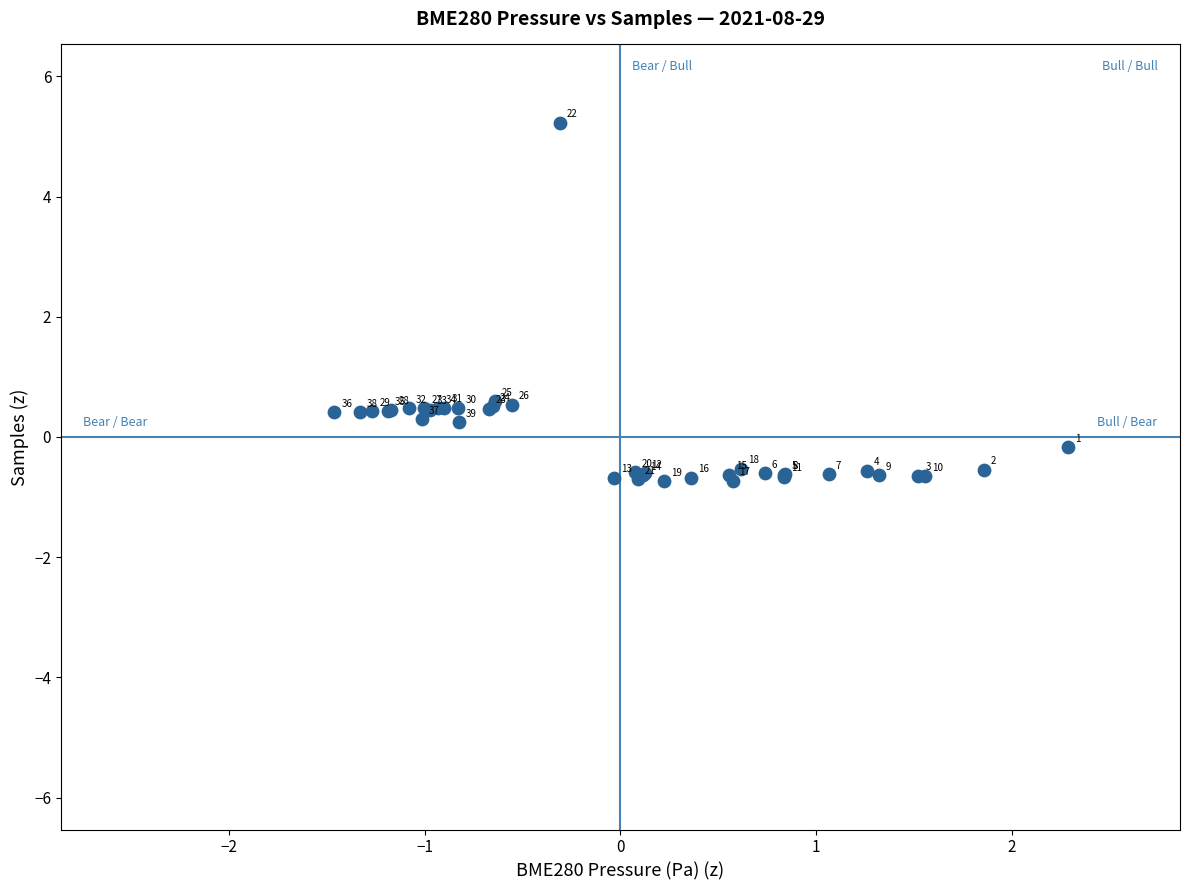

What Y value in the scatter plot is closest to 2?

0.6